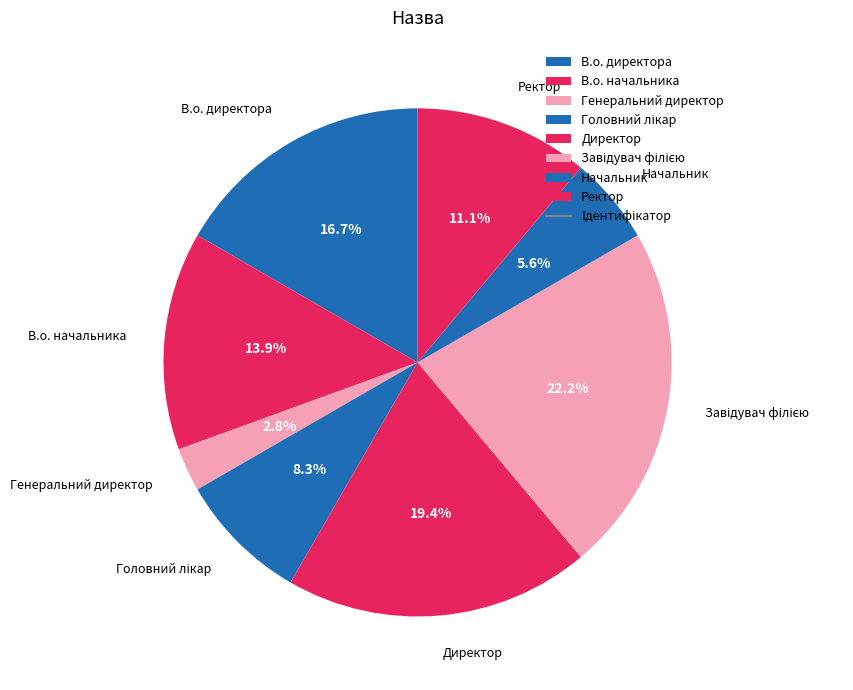

What percentage is the Генеральний директор slice, to the nearest percent?

3%